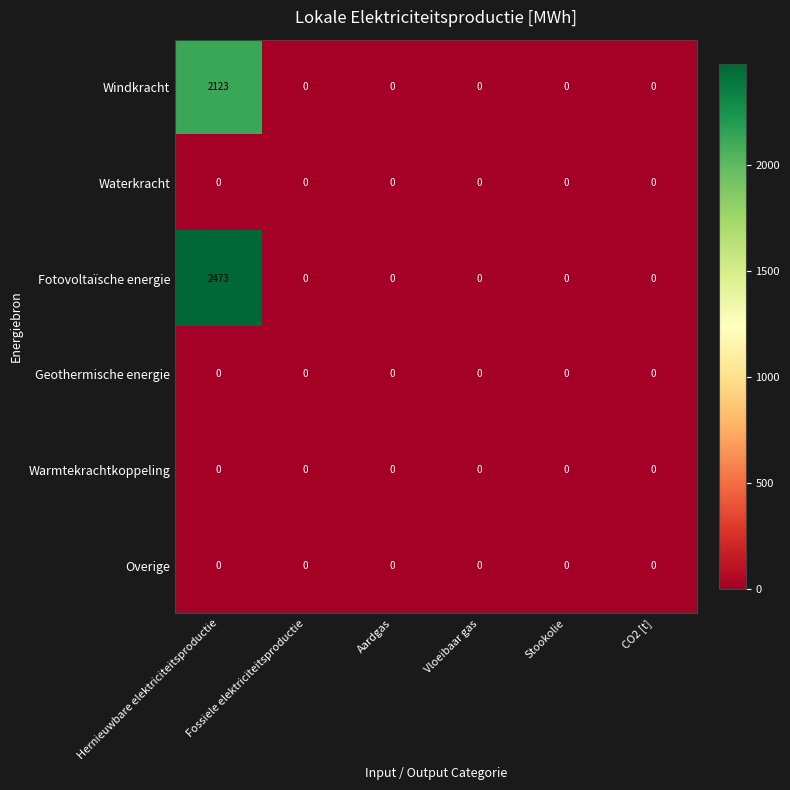

True or false: Windkracht has a value of 0 at Fossiele elektriciteitsproductie.

True